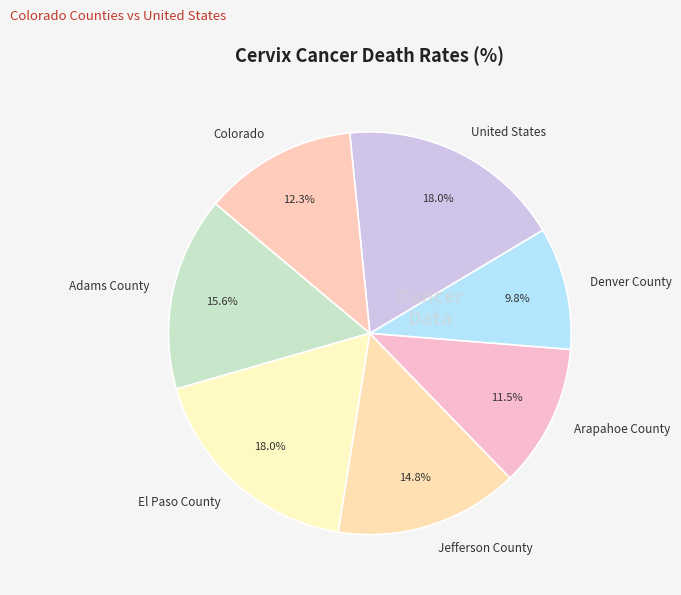

Which has a higher value, Jefferson County or El Paso County?

El Paso County